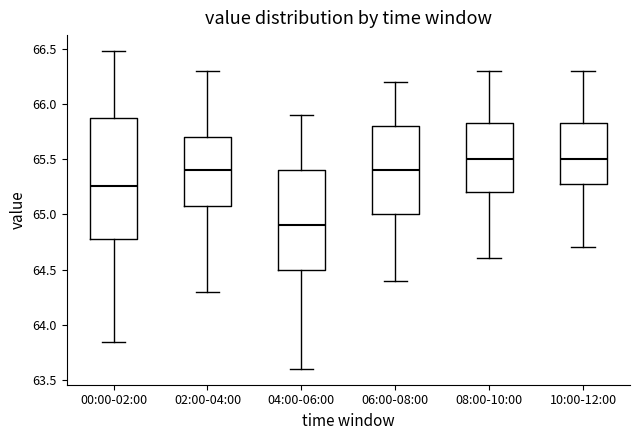

Where does the lower whisker of the box for 04:00-06:00 end on the y-axis? The values are not printed on the chart, so give them approximately, as read against the axis.

63.60